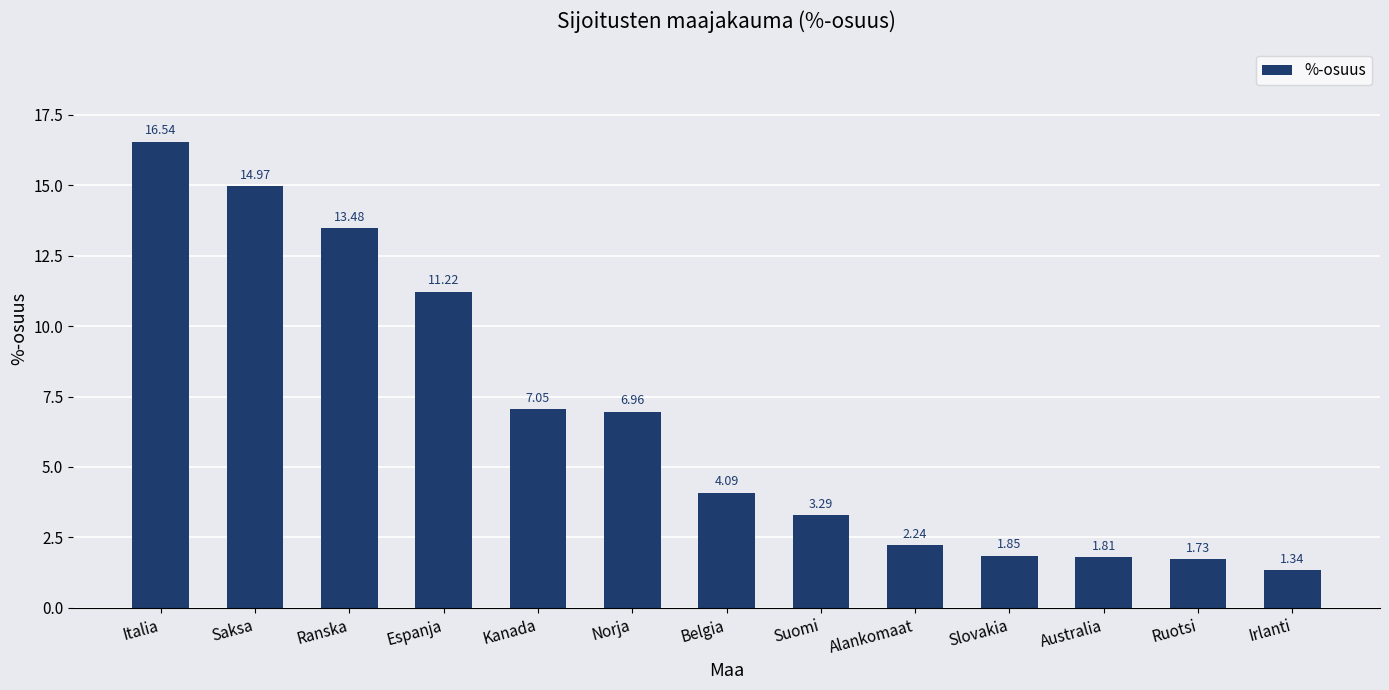

Which has a higher value, Slovakia or Norja?

Norja